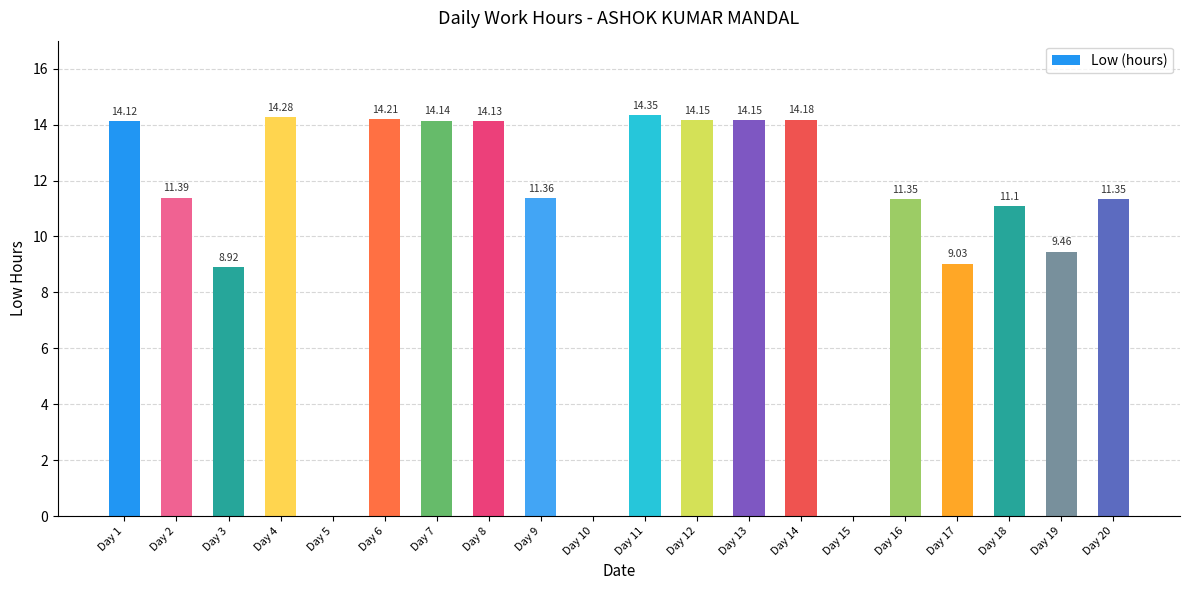

What is the sum of all values?

211.7